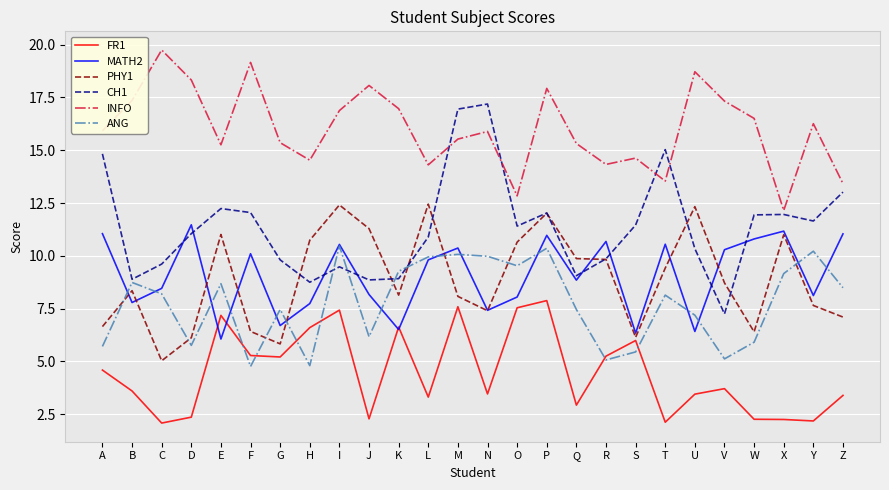

Is the value of CH1 at O greater than the value of ANG at Z?

Yes